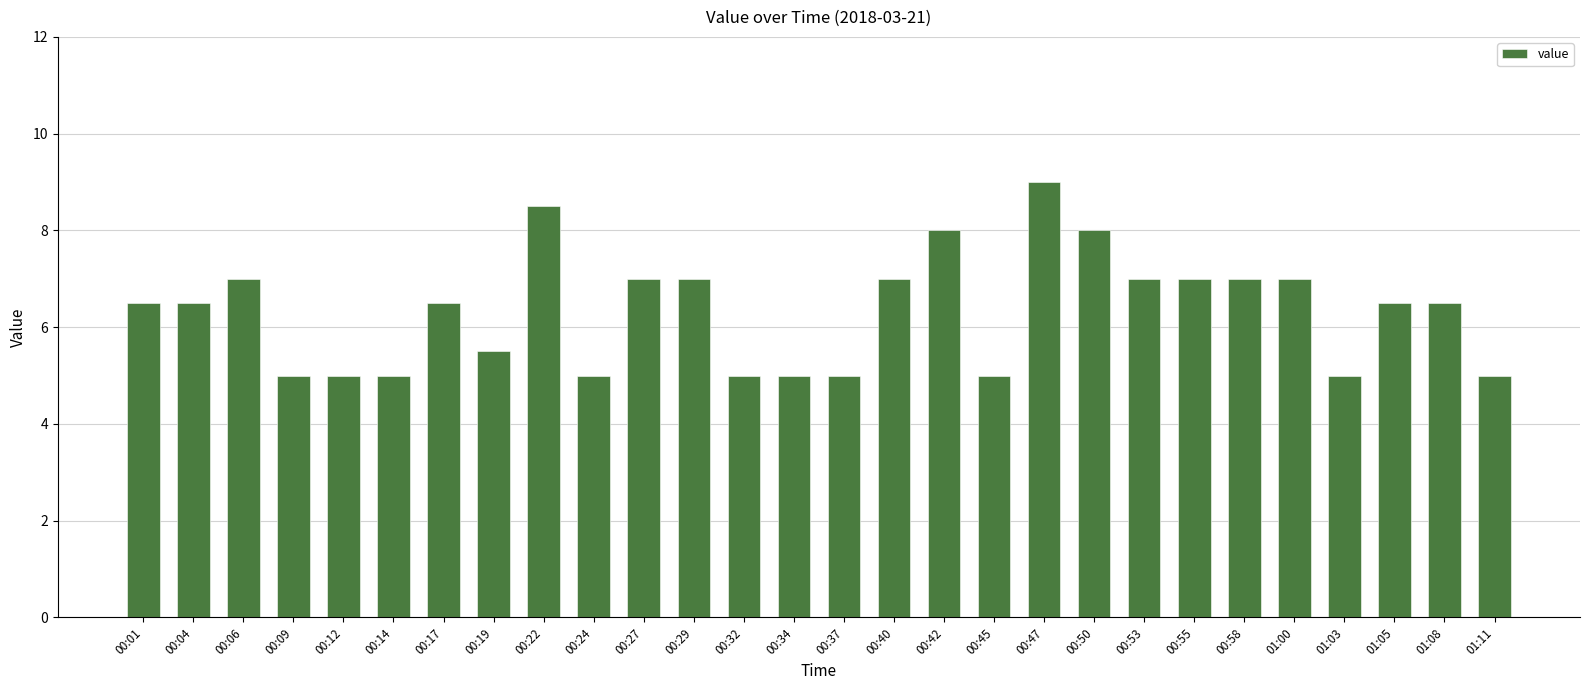

How many bars are there in total?

28